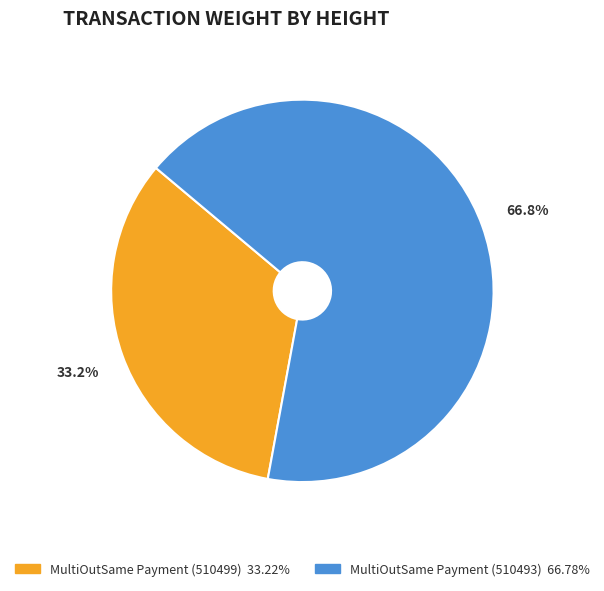

Is it true that MultiOutSame Payment (510499) is 39% of the pie?

False